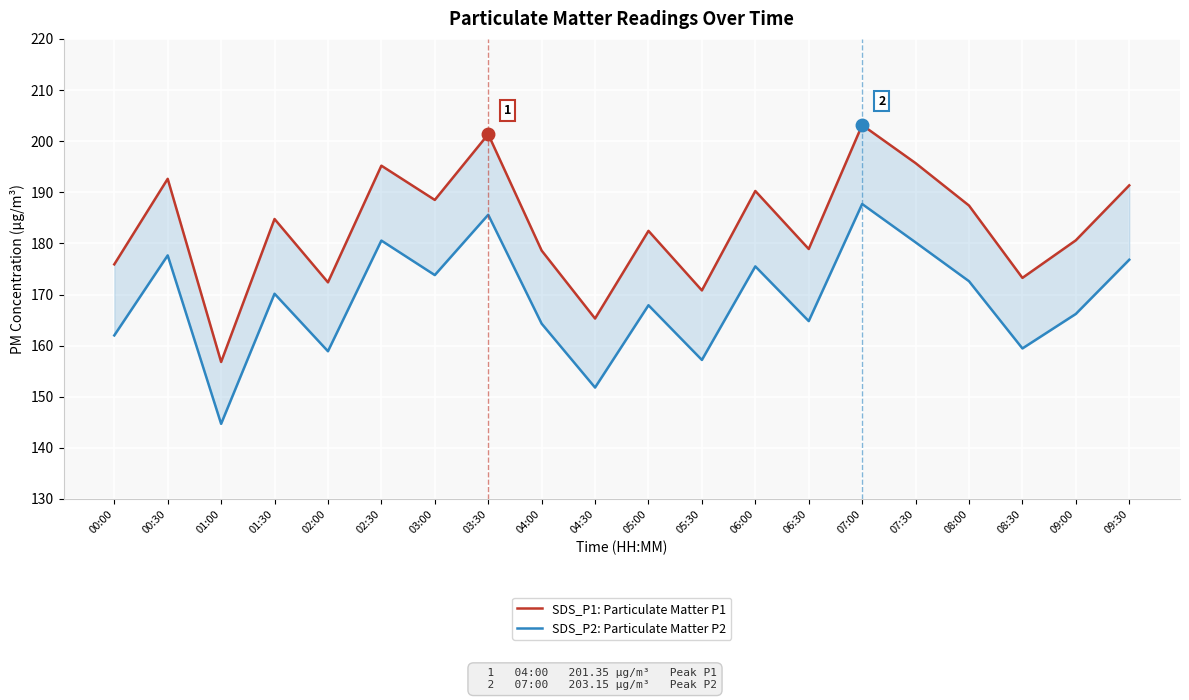

True or false: SDS_P2: Particulate Matter P2 and SDS_P1: Particulate Matter P1 cross at least once.

False